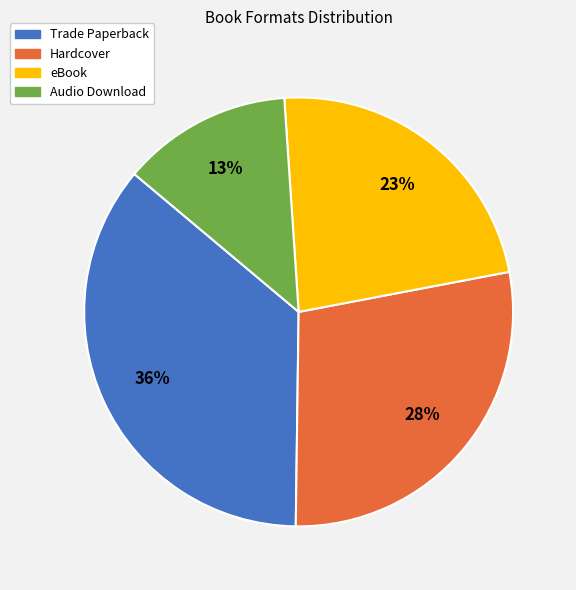

True or false: Hardcover accounts for 38% of the total.

False